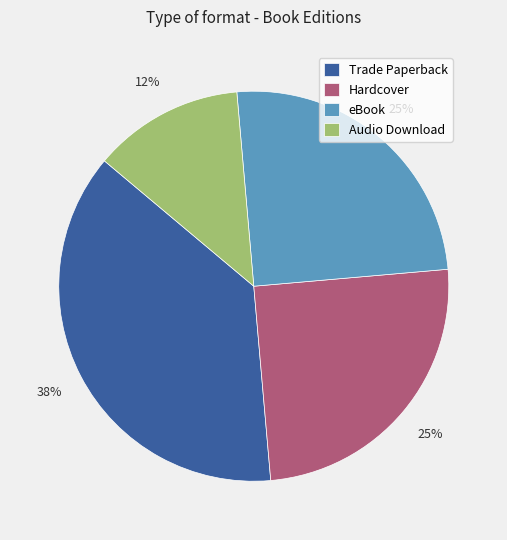

To the nearest percent, what is the average slice percentage?

25%